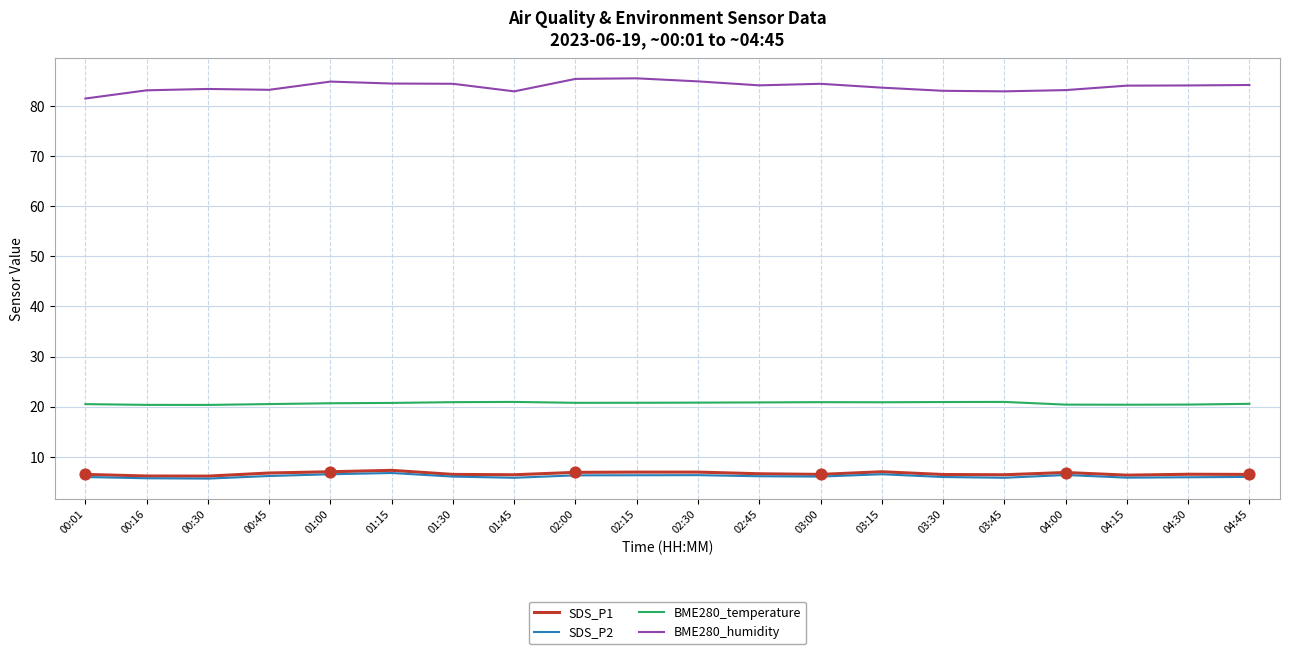

Which series has the largest total across all categories?

BME280_humidity